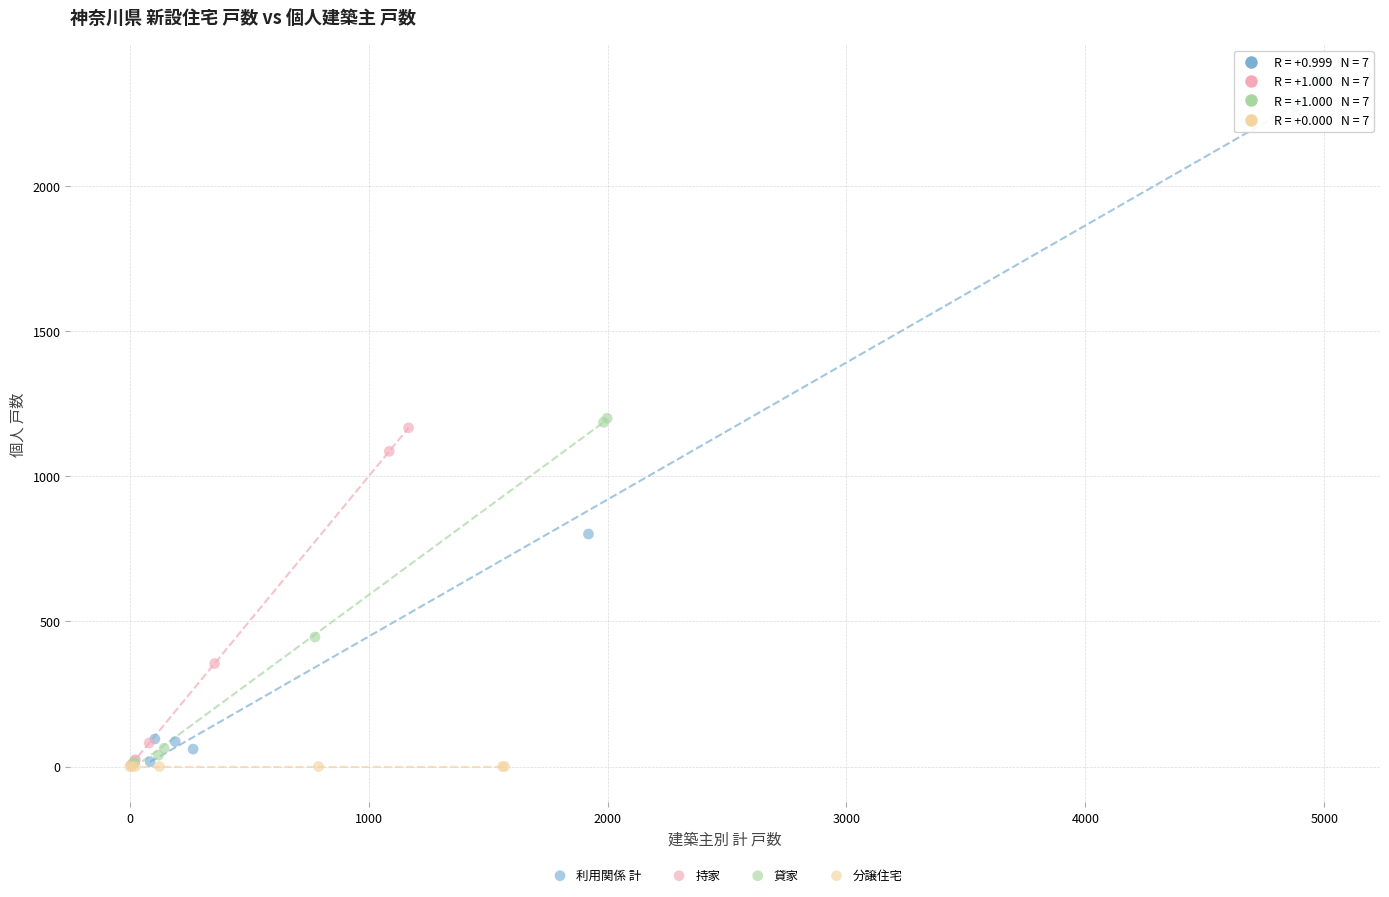

Which series contains the highest Y value?

利用関係 計